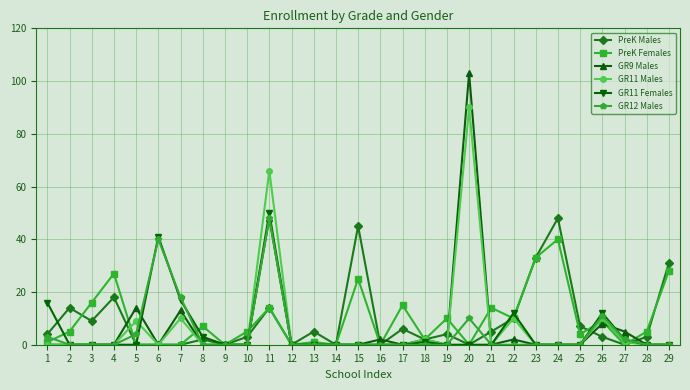

True or false: PreK Males has more than 0 points higher than both neighbors.

True